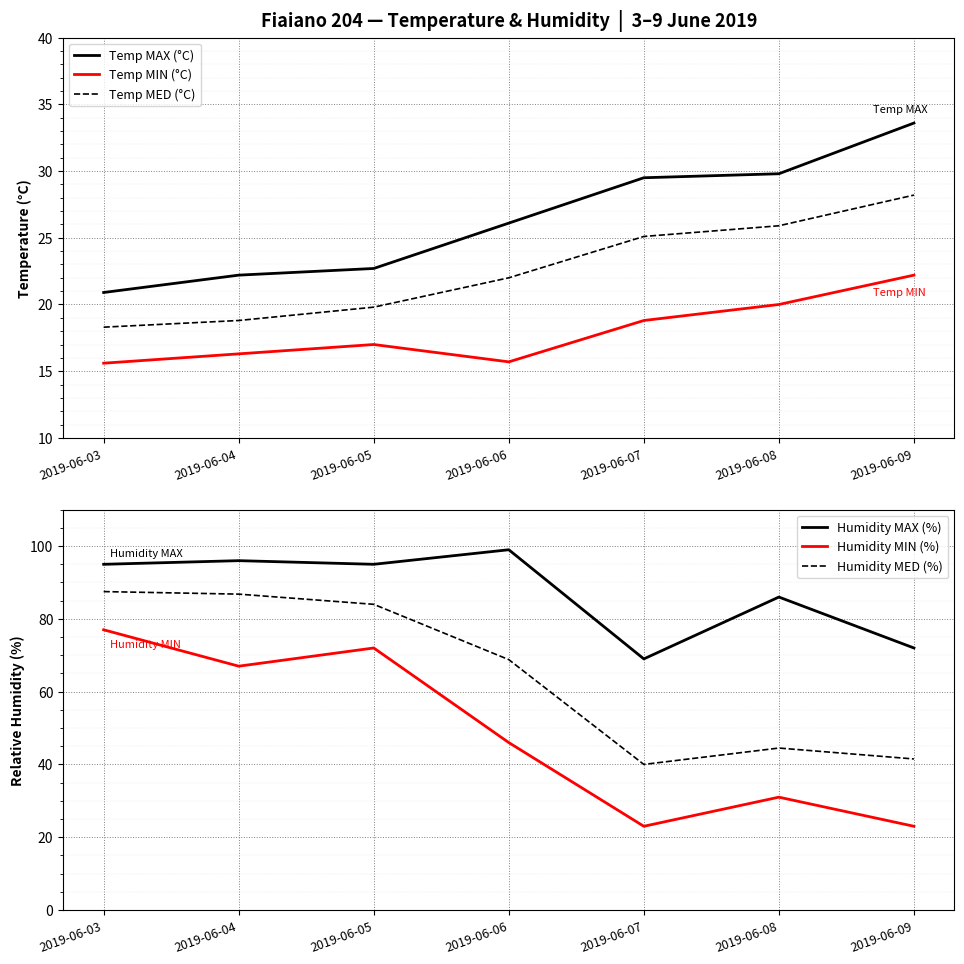

What is the total value across all series at 2019-06-09?

220.5